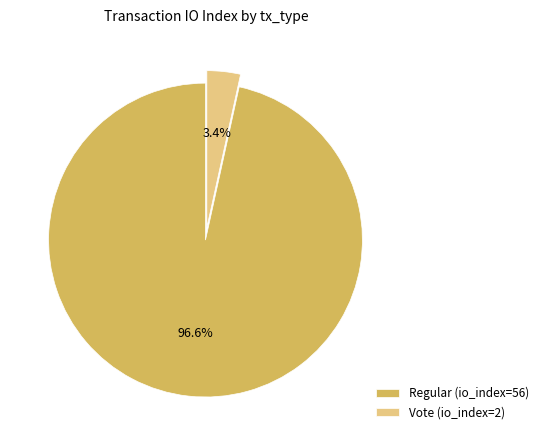

Between Vote (io_index=2) and Regular (io_index=56), which is larger?

Regular (io_index=56)